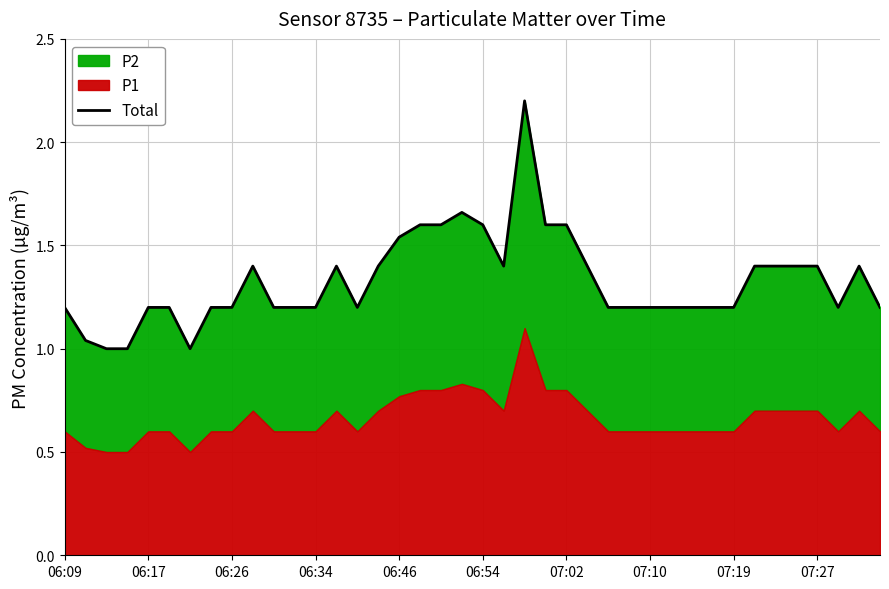

Does the chart display data point markers on the line(s)?

No